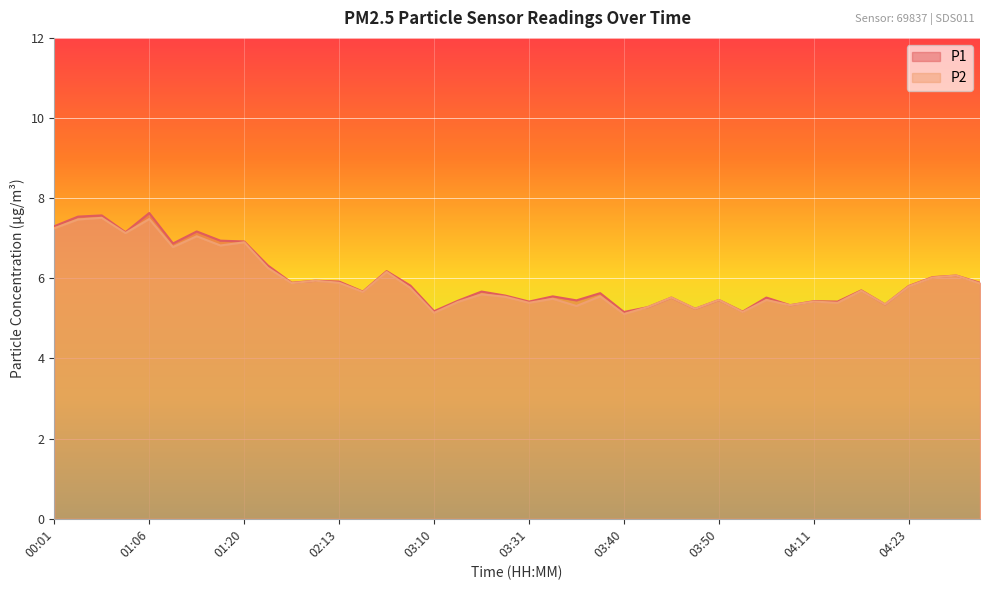

Reading right to left, extract all data points from this chart.

P1: 04:35=5.9	04:32=6.1	04:29=6.0	04:23=5.8	04:20=5.3	04:17=5.7	04:14=5.4	04:11=5.4	04:09=5.3	03:57=5.5	03:54=5.2	03:50=5.5	03:48=5.2	03:45=5.5	03:43=5.3	03:40=5.2	03:38=5.6	03:35=5.5	03:33=5.5	03:31=5.4	03:28=5.6	03:26=5.7	03:13=5.4	03:10=5.2	03:04=5.8	02:22=6.2	02:15=5.7	02:13=5.9	02:02=5.9	01:53=5.9	01:39=6.3	01:20=6.9	01:14=6.9	01:11=7.2	01:08=6.9	01:06=7.6	01:02=7.2	00:52=7.6	00:35=7.5	00:01=7.3
P2: 04:35=5.9	04:32=6.1	04:29=6.0	04:23=5.8	04:20=5.3	04:17=5.7	04:14=5.4	04:11=5.4	04:09=5.3	03:57=5.5	03:54=5.2	03:50=5.5	03:48=5.2	03:45=5.5	03:43=5.3	03:40=5.1	03:38=5.5	03:35=5.3	03:33=5.5	03:31=5.4	03:28=5.5	03:26=5.6	03:13=5.4	03:10=5.1	03:04=5.8	02:22=6.2	02:15=5.7	02:13=5.9	02:02=5.9	01:53=5.9	01:39=6.3	01:20=6.9	01:14=6.8	01:11=7.0	01:08=6.8	01:06=7.5	01:02=7.1	00:52=7.5	00:35=7.5	00:01=7.2